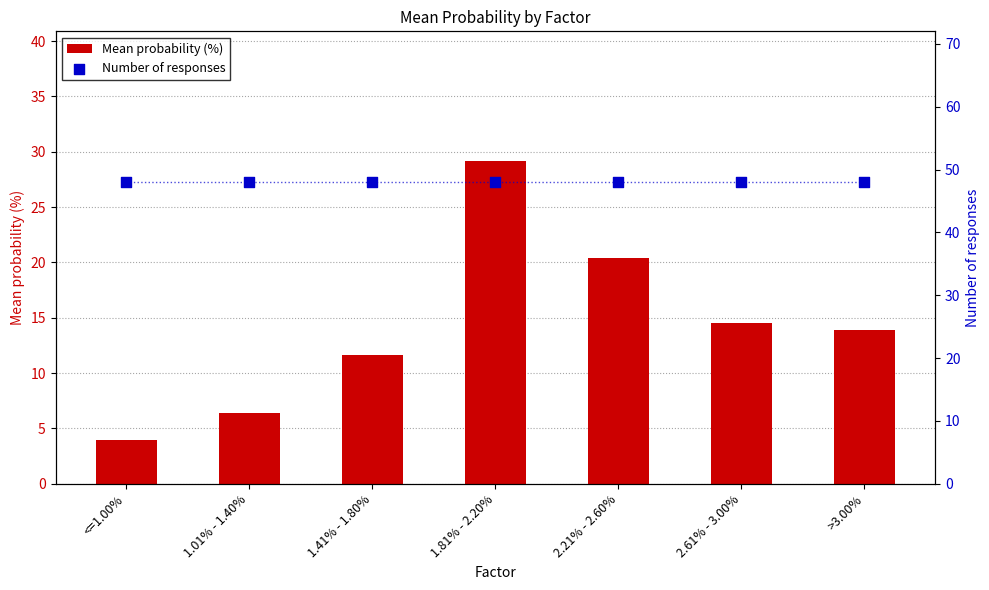

Which series reaches the minimum Y coordinate?

Mean probability (%)